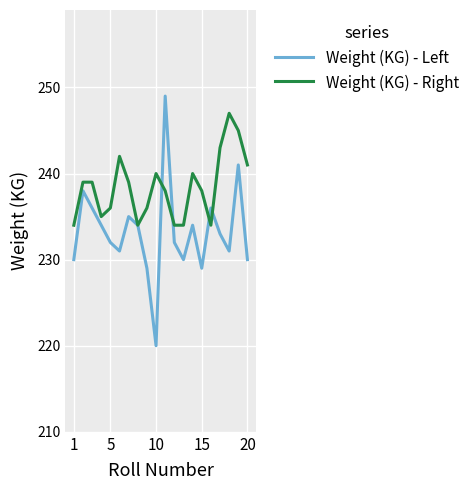

Which series has the widest spread of values?

Weight (KG) - Left